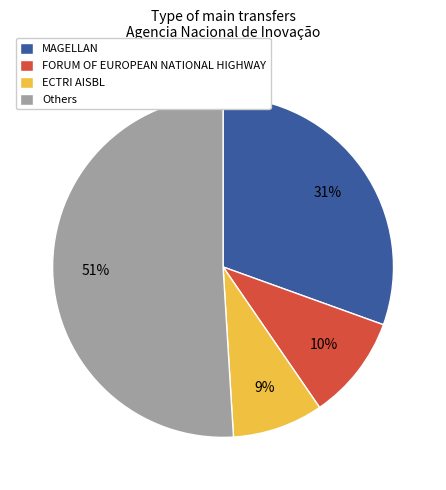

True or false: ECTRI AISBL accounts for 1% of the total.

False